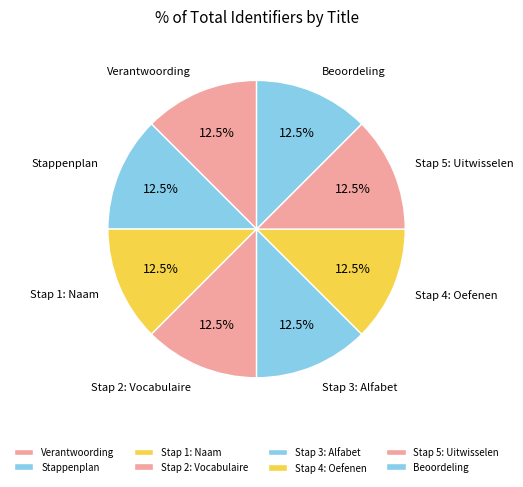

To the nearest percent, what is the average slice percentage?

12%